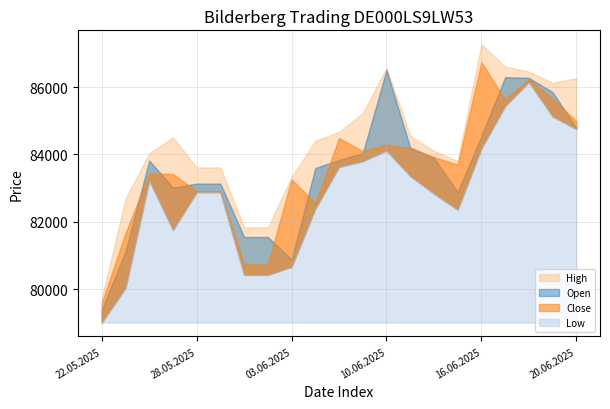

What is the greatest value displayed?

87273